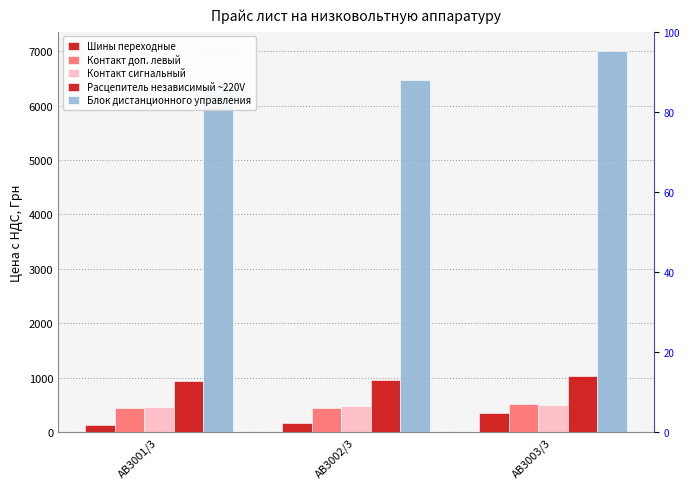

What is the value of the Контакт сигнальный bar at the 1st from the left?

465.1